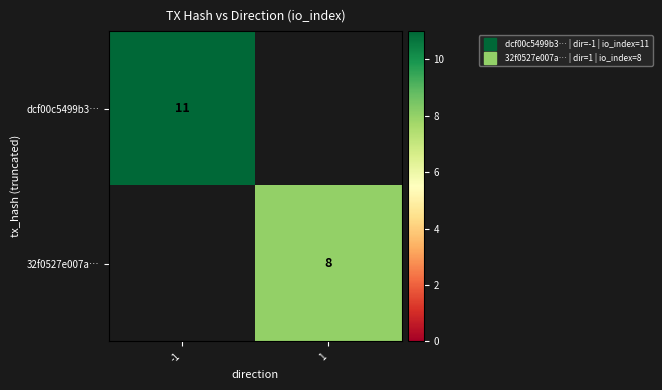

How many categories are shown in the chart?

2